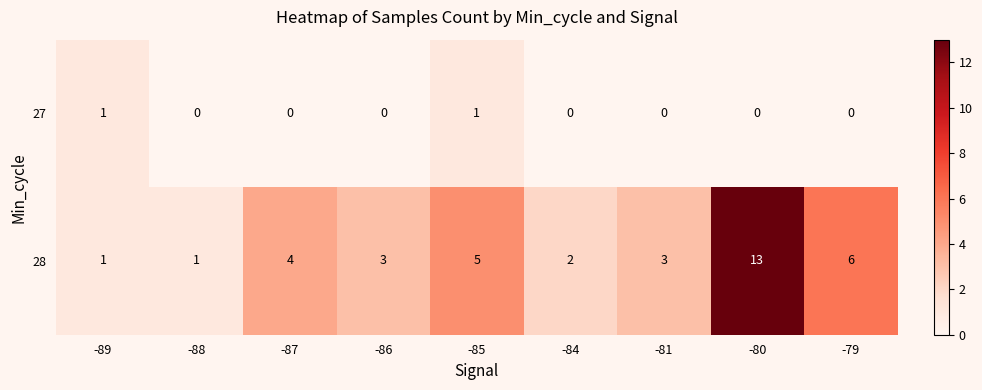

Is the value of 28 at -86 greater than the value of 27 at -88?

Yes